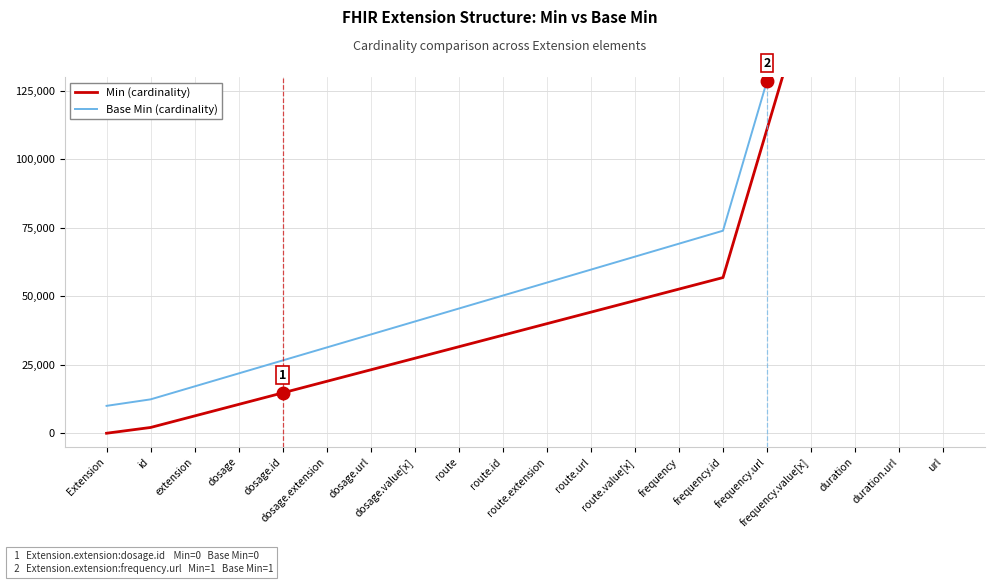

What is the difference between the Base Min (cardinality) values at route.value[x] and route.id?

14210.5